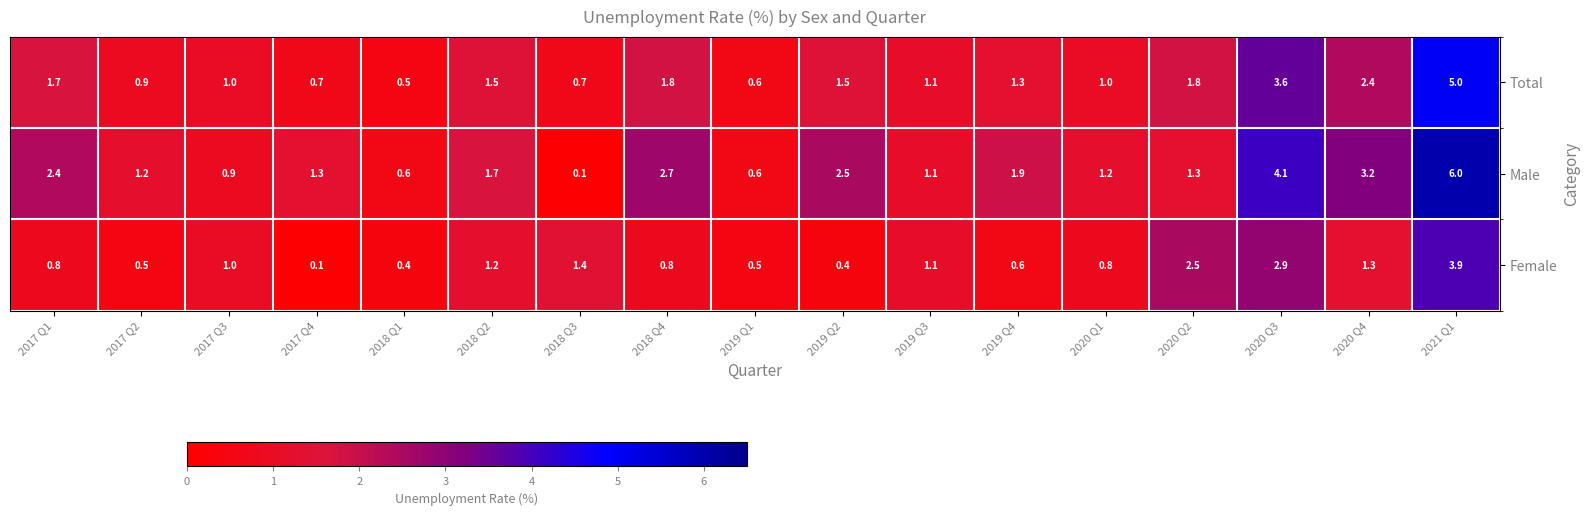

Rank the series by their maximum value, from highest to lowest.

Male, Total, Female